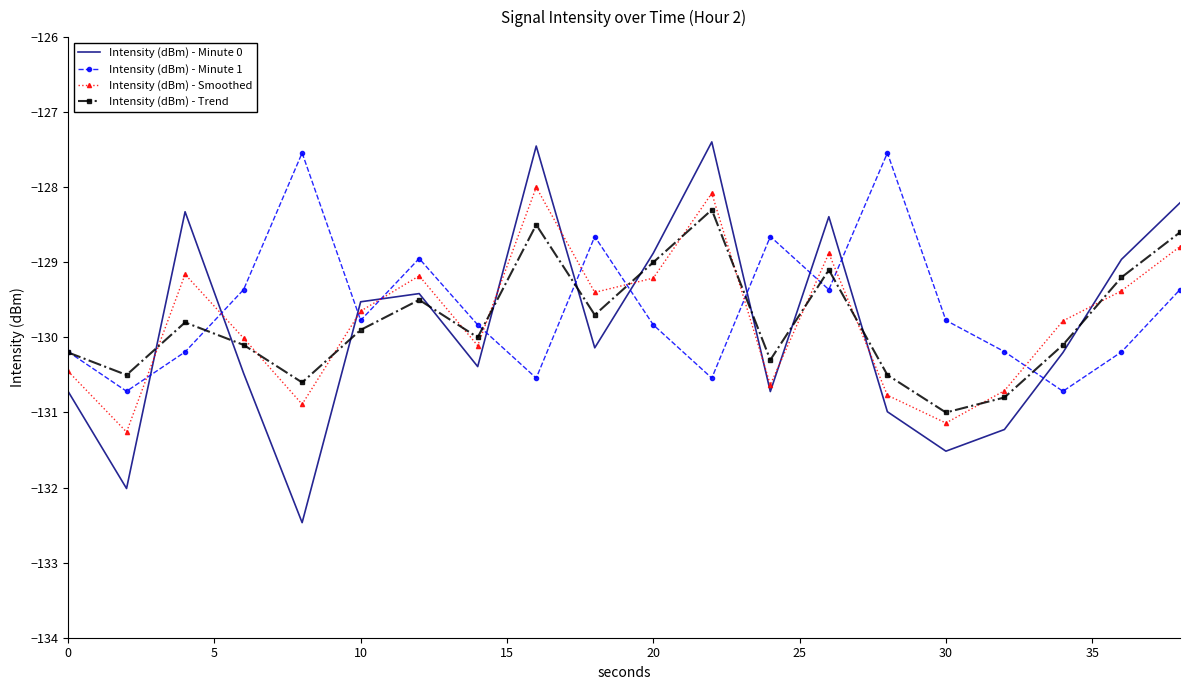

What is the difference between the maximum and minimum values in the Intensity (dBm) - Smoothed series?

3.3